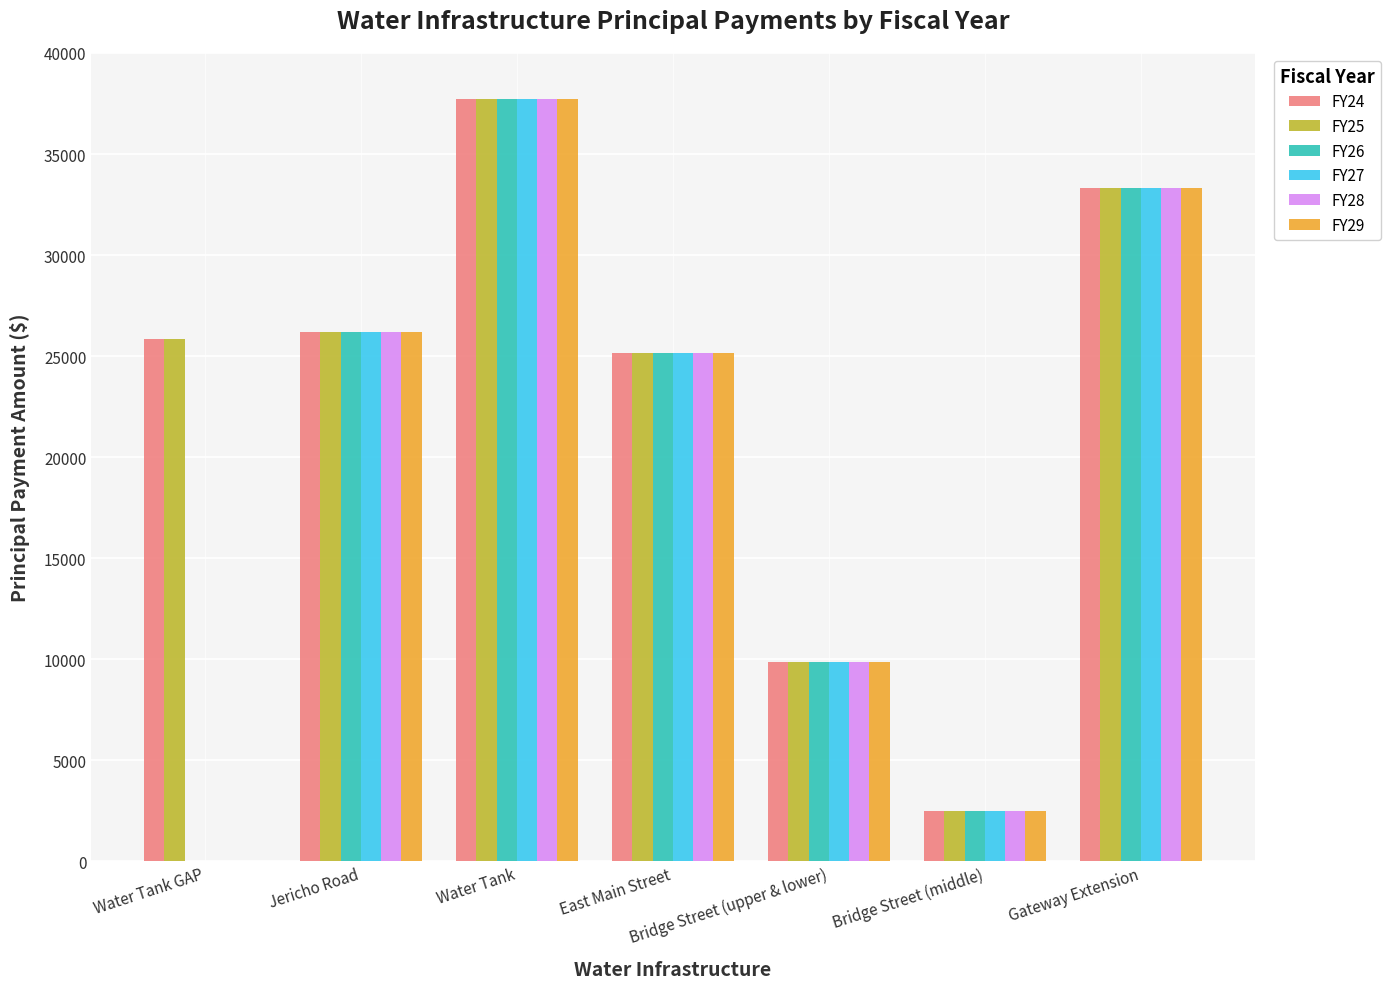

Where does the FY27 series first go above 25140?

Jericho Road